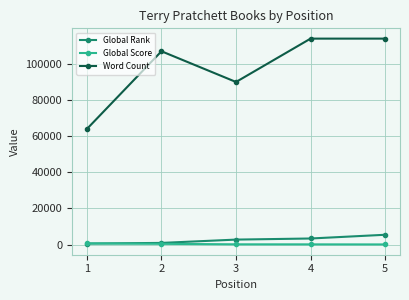

Which series has the largest total across all categories?

Word Count